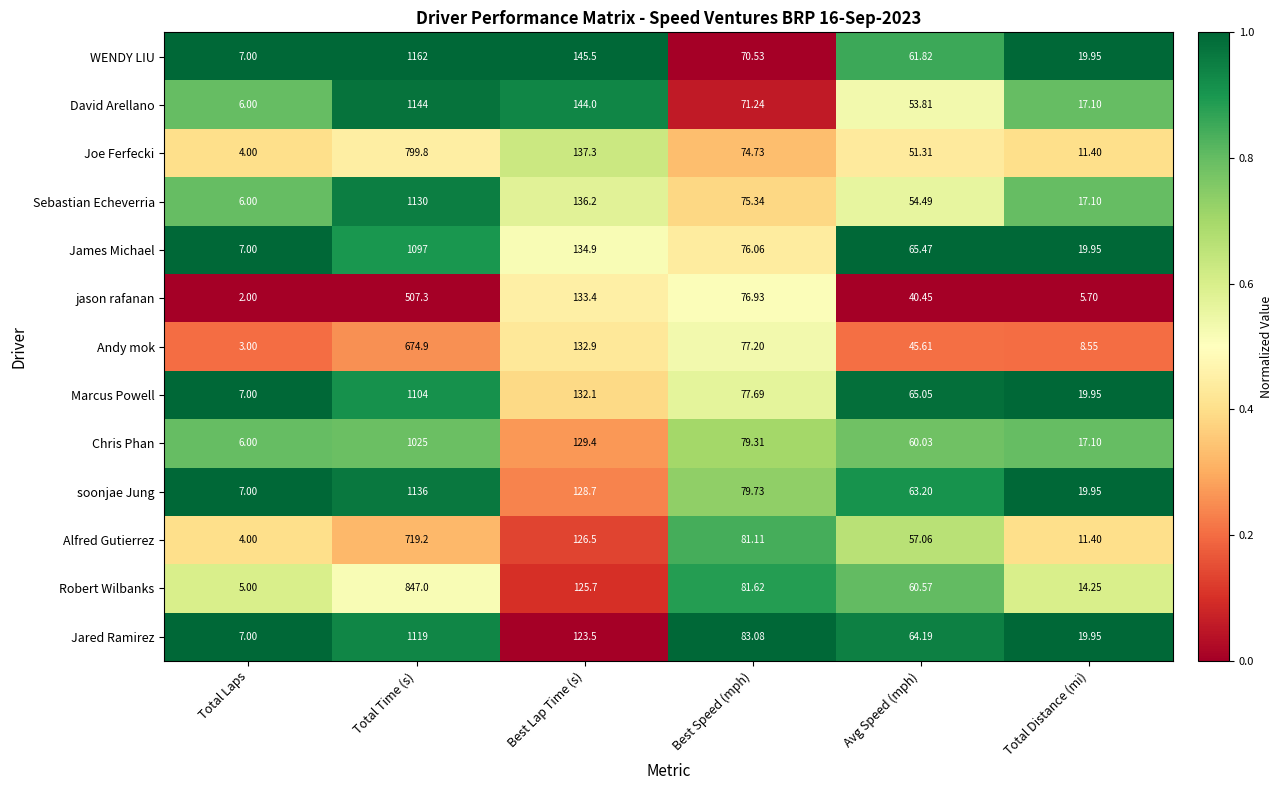

Where does the WENDY LIU series first go above 70?

Total Time (s)